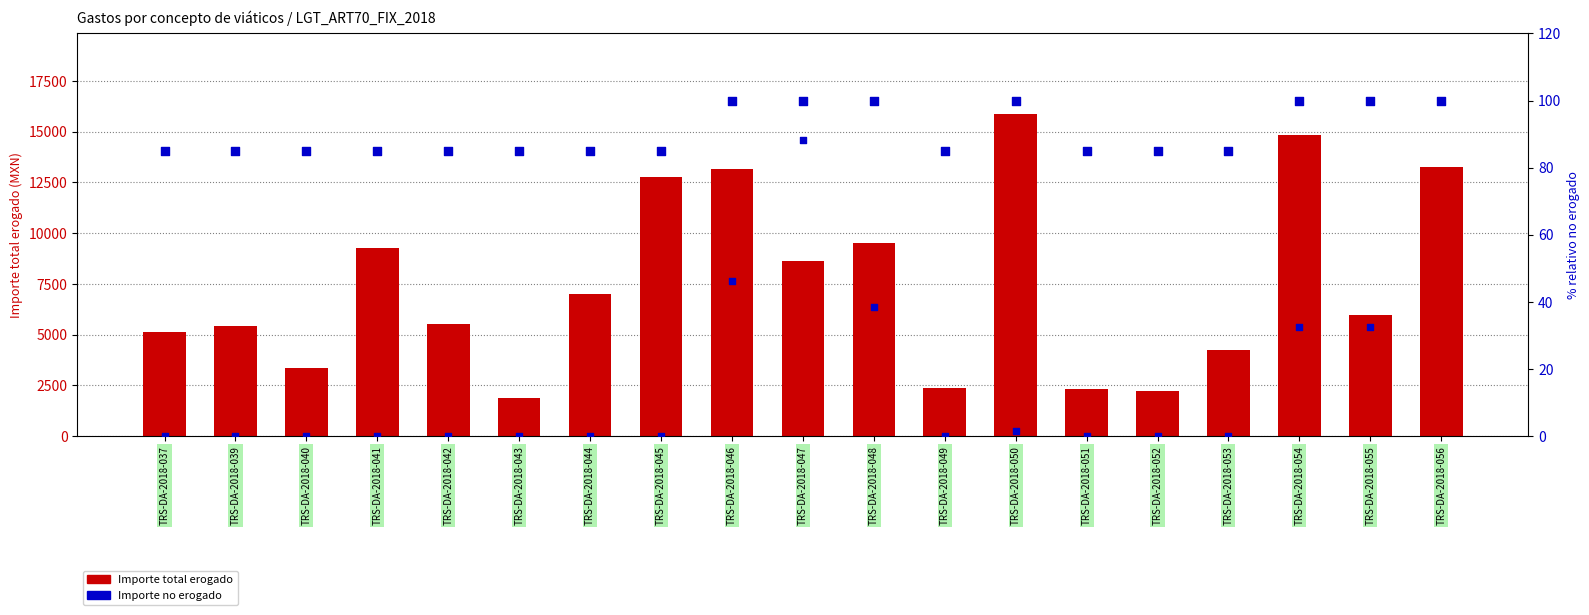

At how many categories does at least one series exceed 8523?

8